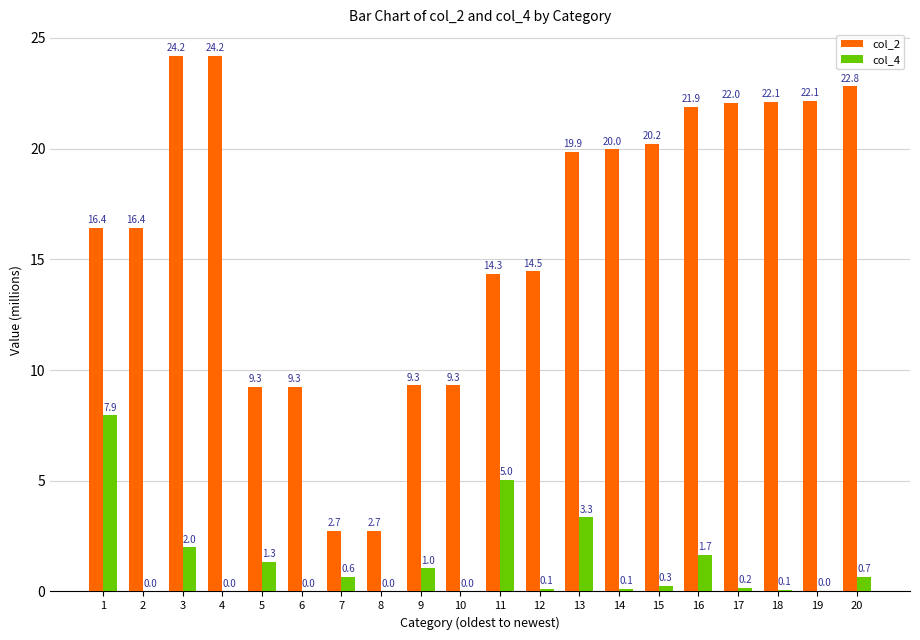

Which label corresponds to the largest value in the chart?

4